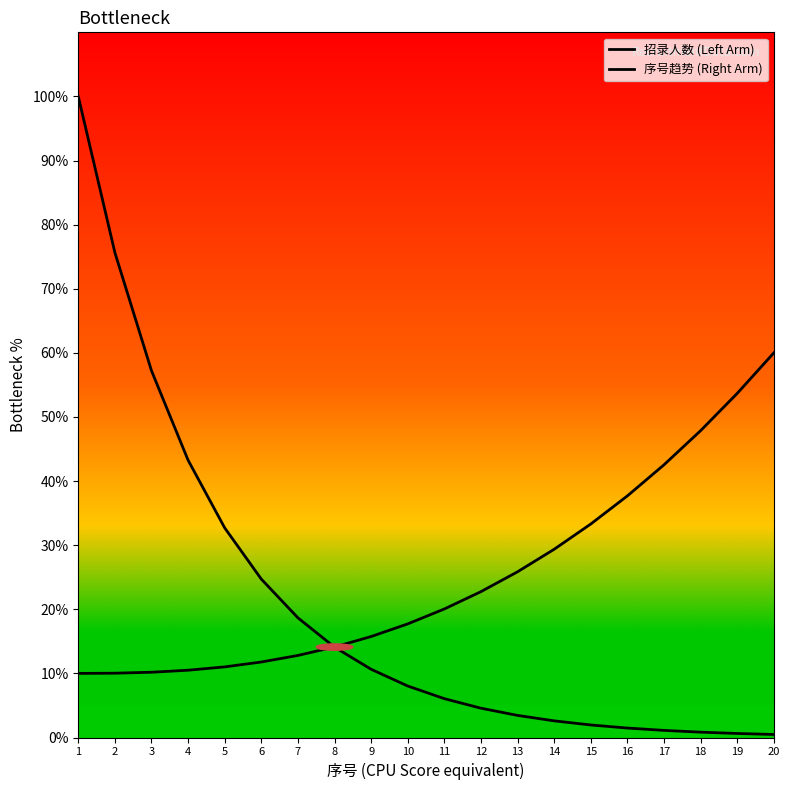

Reading left to right, what are all the values shown in this chart?

招录人数 (Left Arm): 100.0	75.6	57.2	43.3	32.7	24.7	18.7	14.1	10.6	8.0	6.1	4.6	3.4	2.6	2.0	1.5	1.1	0.8	0.6	0.5
序号趋势 (Right Arm): 10.0	10.0	10.2	10.5	11.0	11.8	12.8	14.1	15.8	17.7	20.0	22.8	25.9	29.4	33.3	37.7	42.5	47.9	53.7	60.0